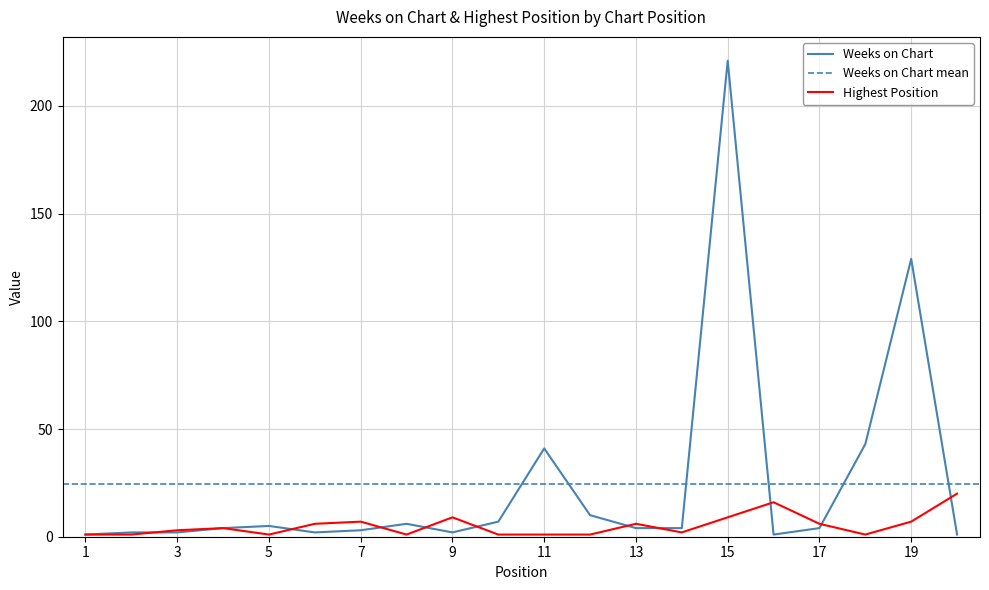

Reading right to left, what are all the values shown in this chart?

Weeks on Chart: 20=1	19=129	18=43	17=4	16=1	15=221	14=4	13=4	12=10	11=41	10=7	9=2	8=6	7=3	6=2	5=5	4=4	3=2	2=2	1=1
Posición más alta: 20=20	19=7	18=1	17=6	16=16	15=9	14=2	13=6	12=1	11=1	10=1	9=9	8=1	7=7	6=6	5=1	4=4	3=3	2=1	1=1